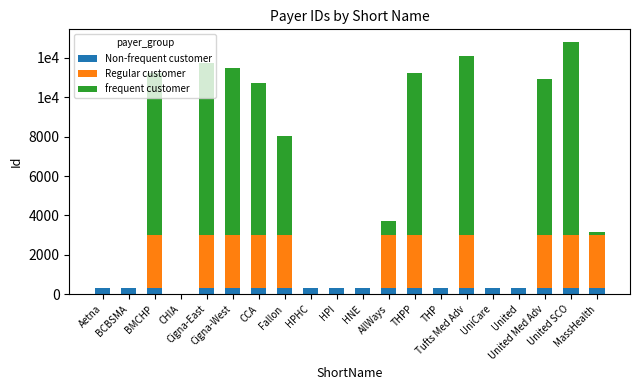

Rank the categories by Non-frequent customer value from highest to lowest.

BMCHP, Cigna-East, Cigna-West, CCA, Fallon, HPHC, HPI, HNE, AllWays, THPP, THP, Tufts Med Adv, UniCare, United, United Med Adv, United SCO, MassHealth, BCBSMA, Aetna, CHIA